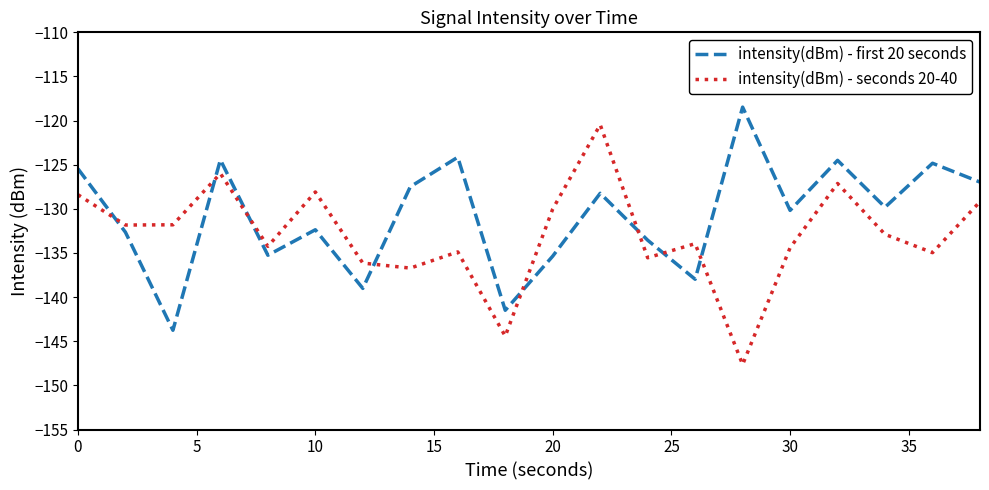

What is the maximum value shown in the chart?

-118.5